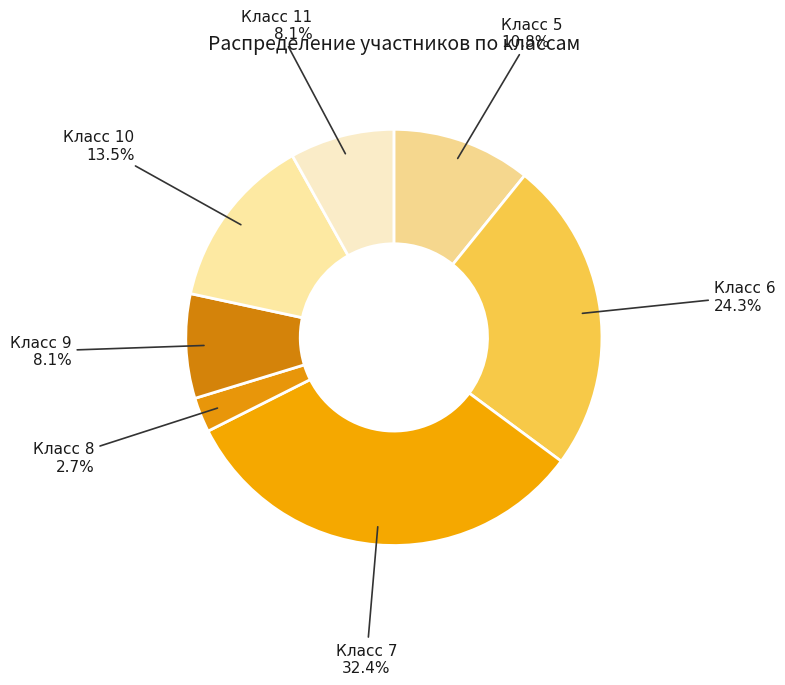

How many segments does this pie chart have?

7